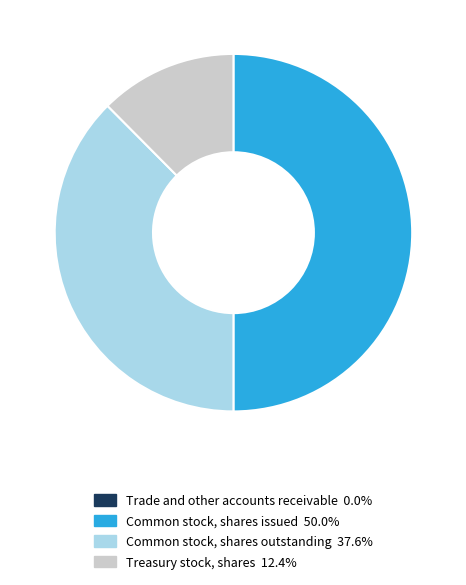

Is Treasury stock, shares 12.4% the majority of the pie?

No